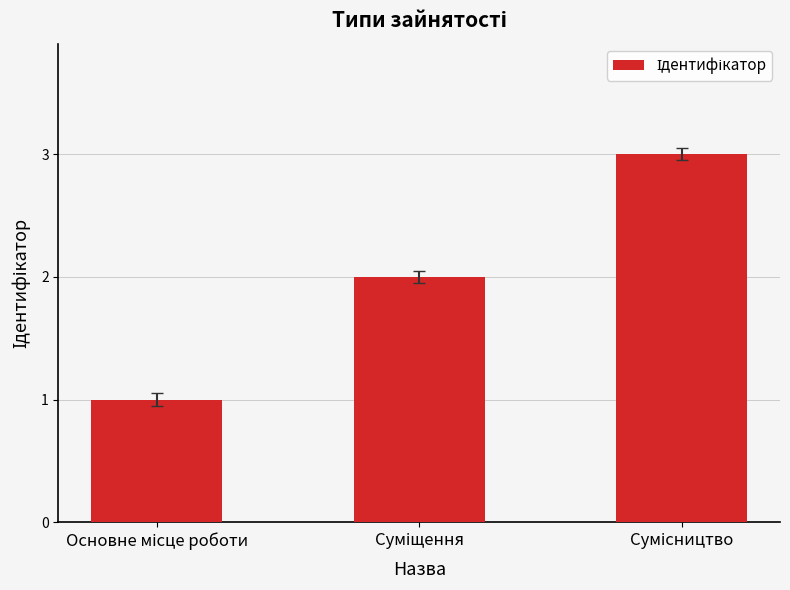

What is the maximum value shown in the chart?

3